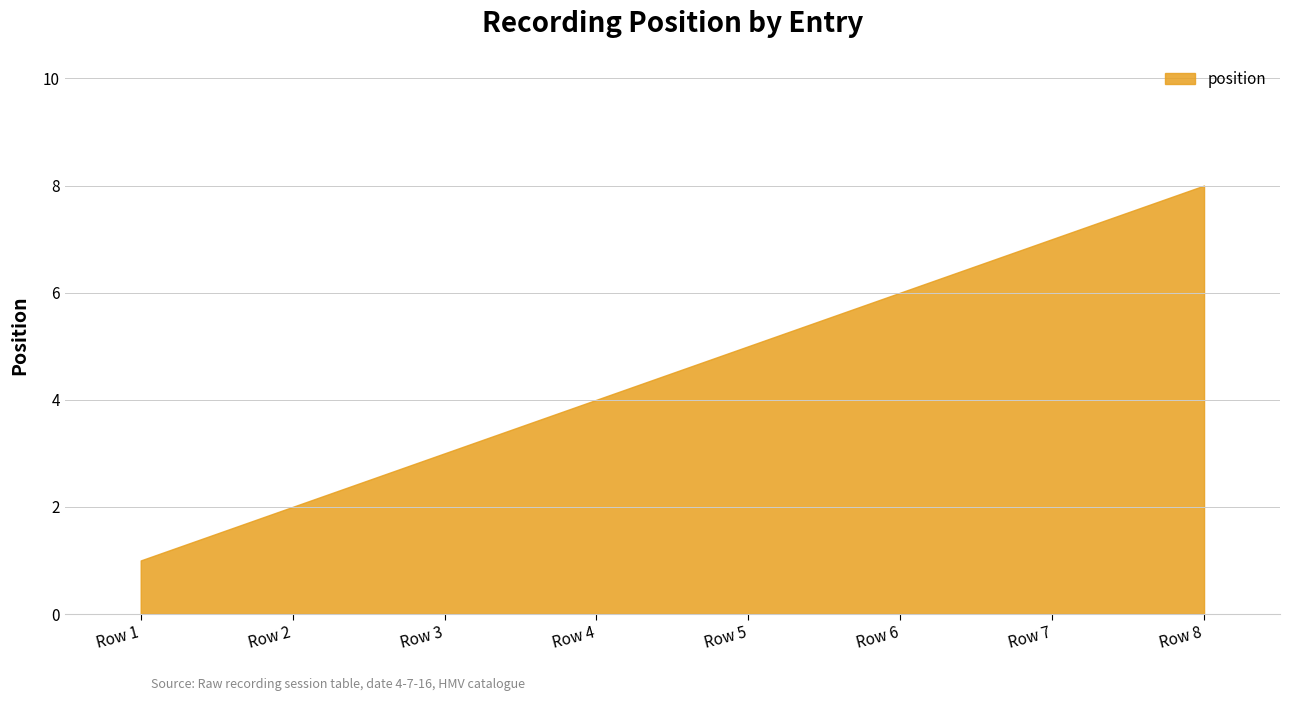

List the labels in order of value, largest first.

Row 8, Row 7, Row 6, Row 5, Row 4, Row 3, Row 2, Row 1